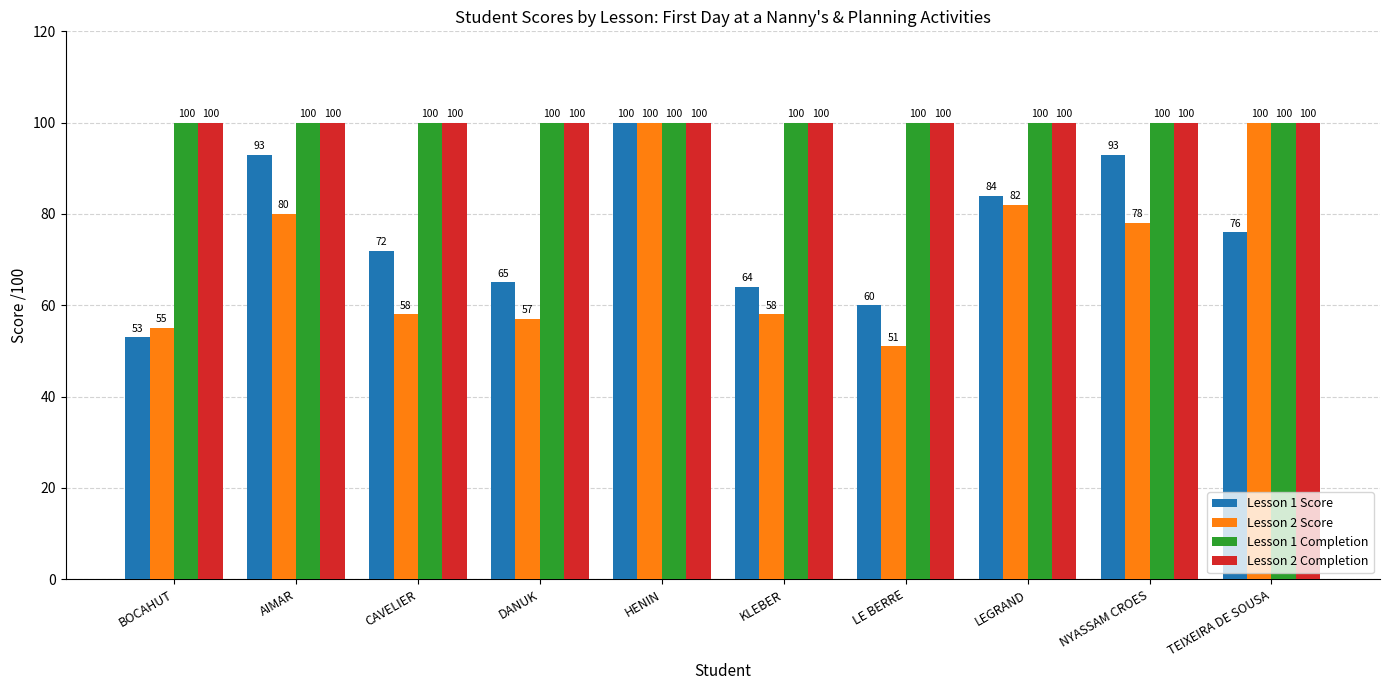

What is the difference between the maximum and minimum values in the Lesson 1 Score series?

47